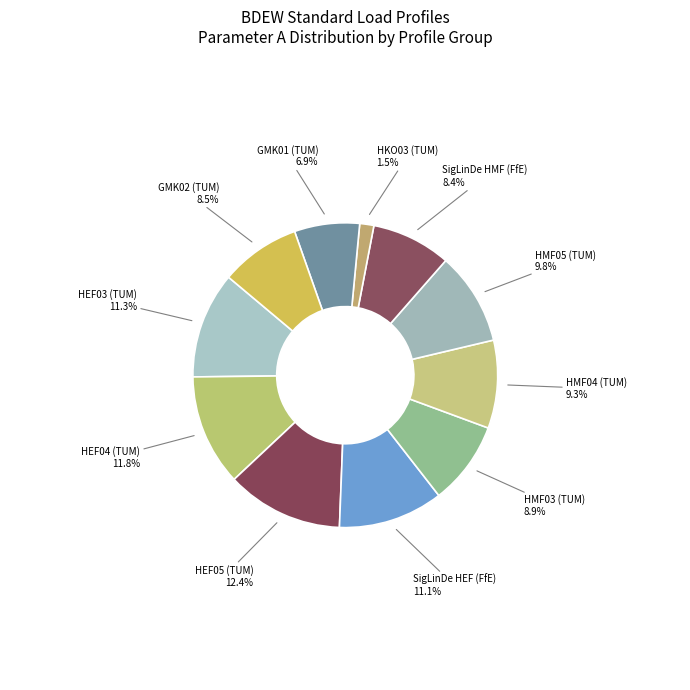

To the nearest percent, what is the difference between the largest and smallest slice percentages?

11%